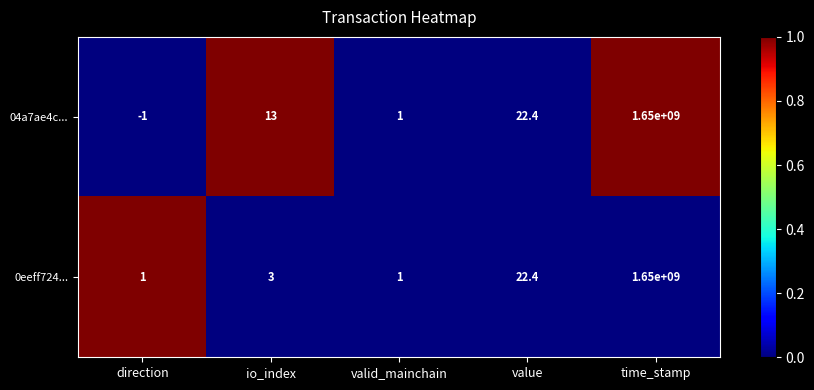

What value does the 04a7ae4c... series have at time_stamp?

1650000000.0